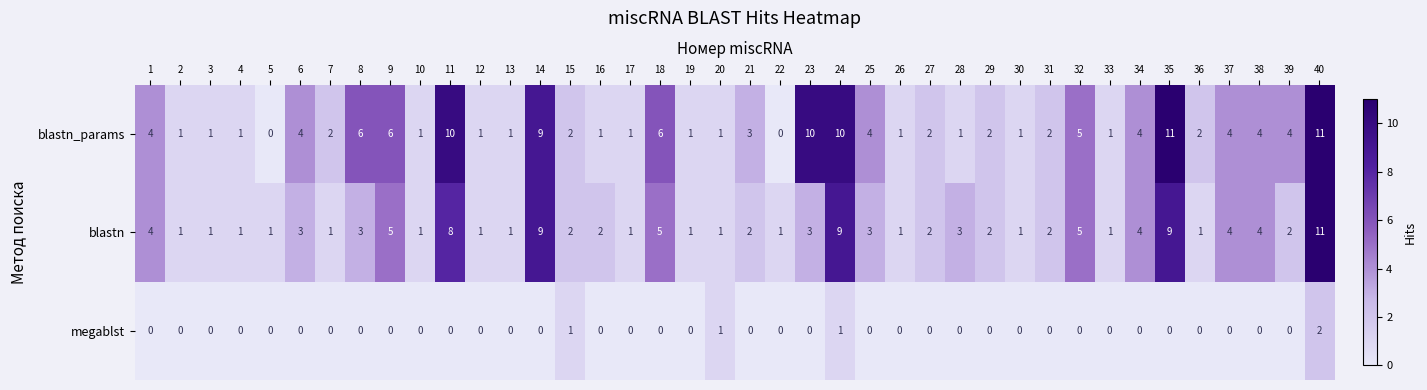

Which series has the largest total across all categories?

blastn_params